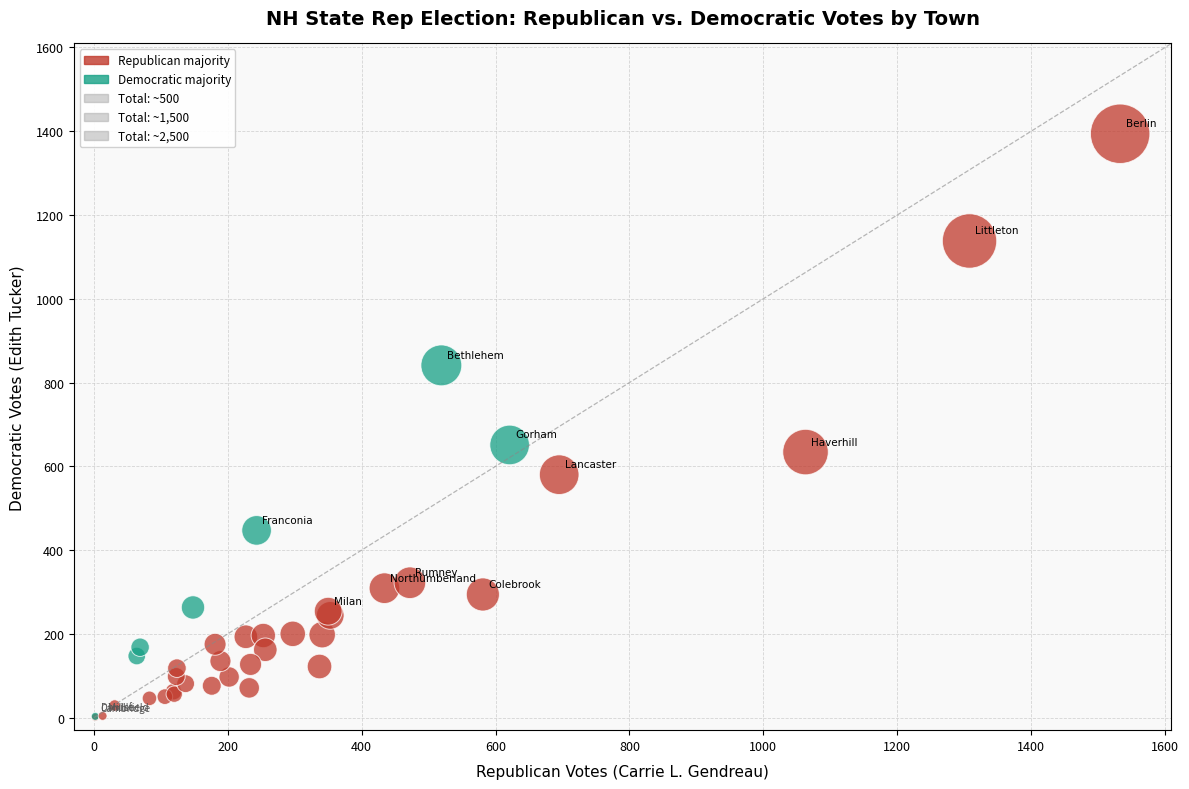

What Y value in the scatter plot is closest to 697?

651